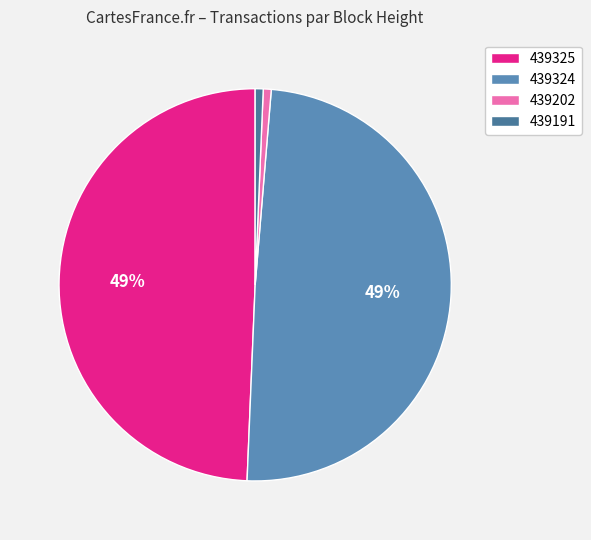

Does 439324 account for over 50% of the chart?

No